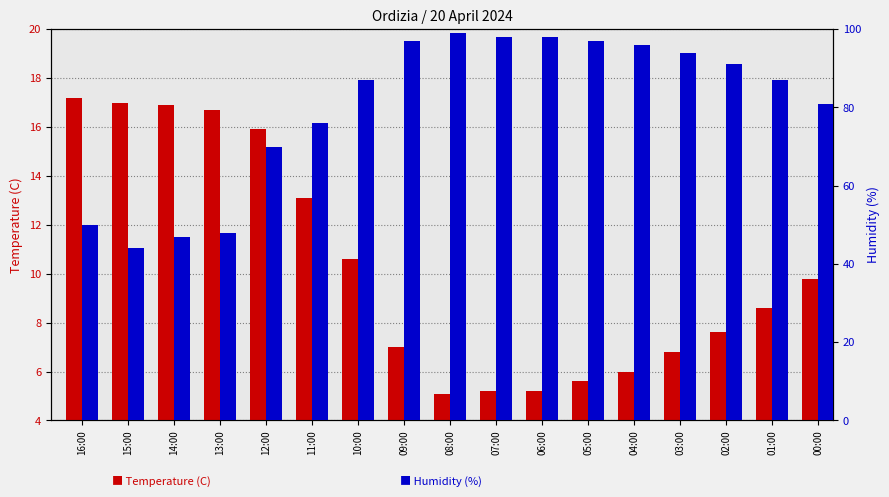

How many data points in Temperature (C) are above 8?

9